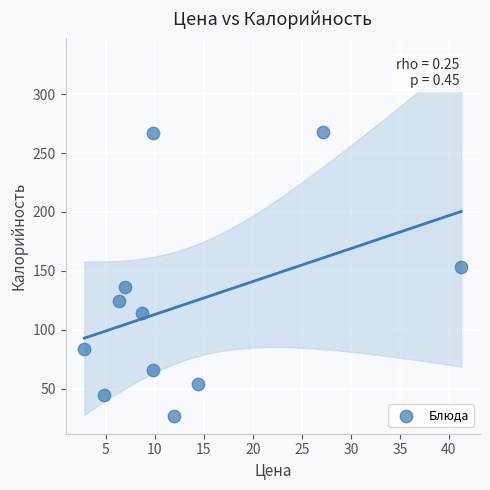

What is the range of Y values (max minus min)?

241